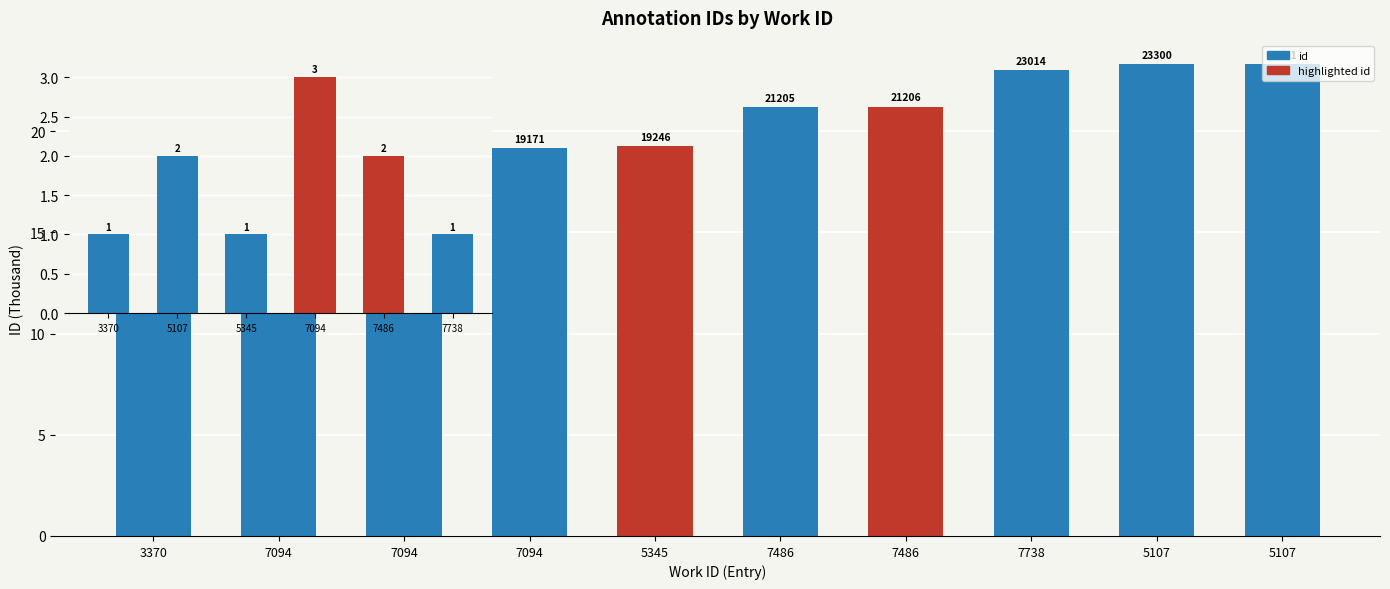

Which category has the highest value across all series?

5107